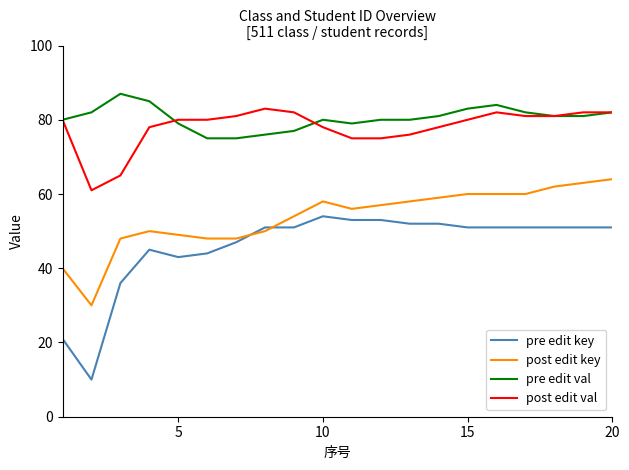

What are all the series names shown in the legend?

pre edit key, post edit key, pre edit val, post edit val